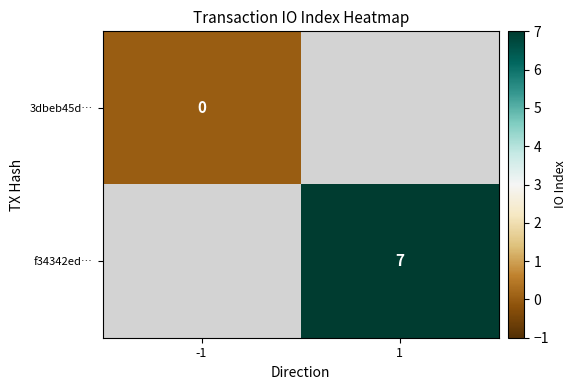

The f34342ed… series shows 7 at 1. True or false?

True